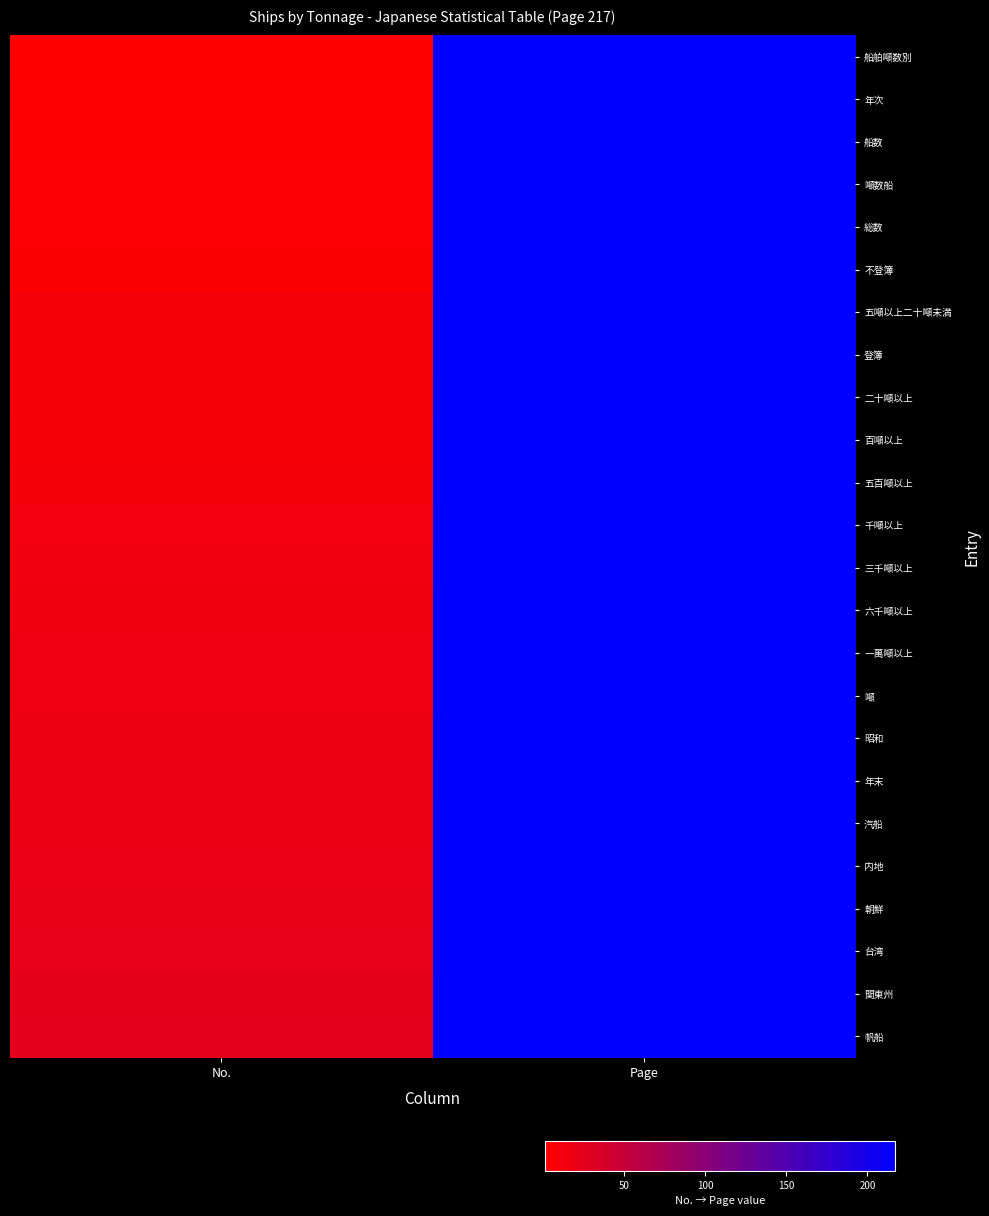

Rank the series by their maximum value, from highest to lowest.

船舶噸数別, 年次, 船数, 噸数船, 総数, 不登簿, 五噸以上二十噸未満, 登簿, 二十噸以上, 百噸以上, 五百噸以上, 千噸以上, 三千噸以上, 六千噸以上, 一萬噸以上, 噸, 昭和, 年末, 汽船, 内地, 朝鮮, 台湾, 関東州, 帆船